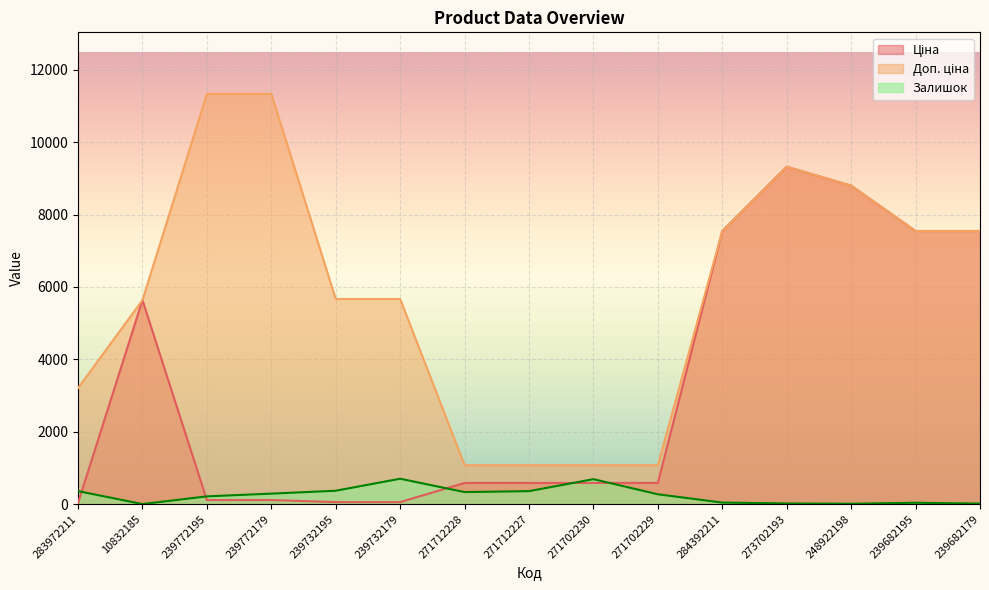

How many lines are shown in the chart?

3